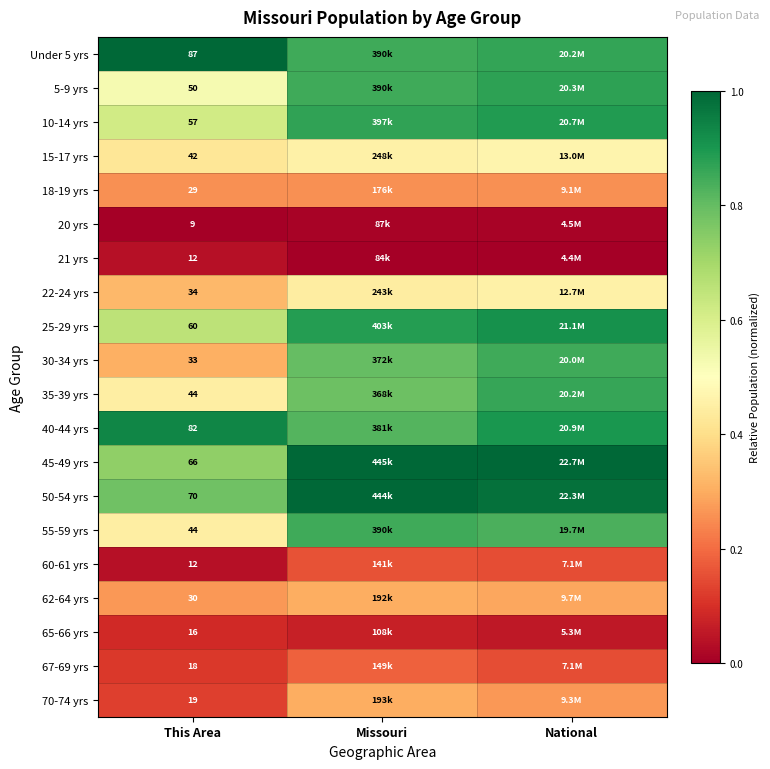

The 70-74 yrs series shows 0.2 at This Area. True or false?

False